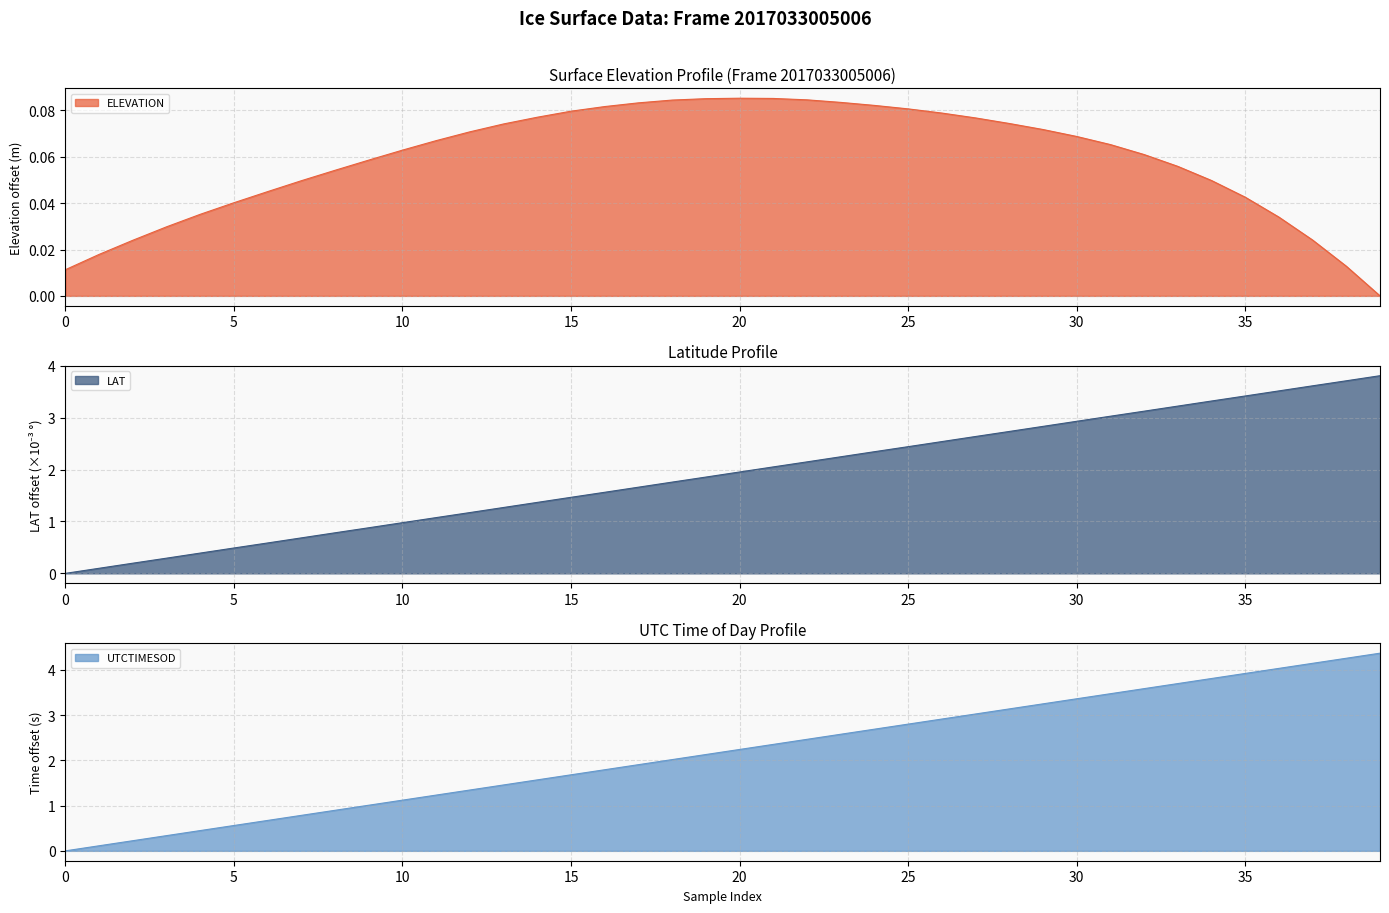

Between 10 and 12, which is larger?

12